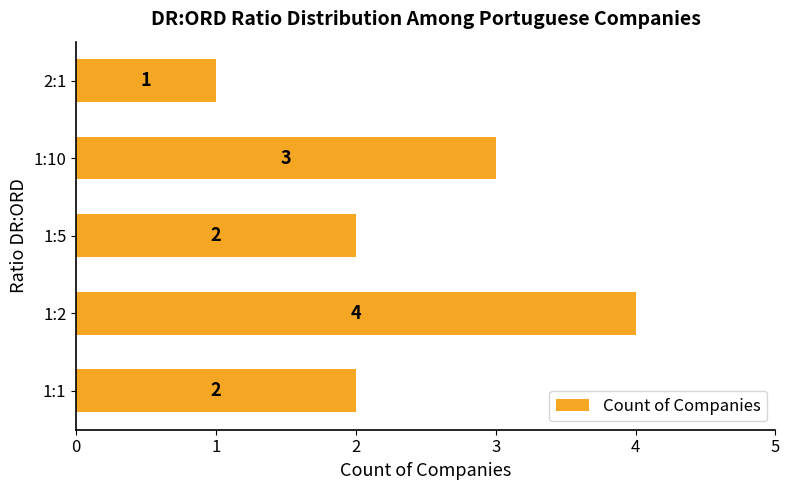

Approximately how many times larger is the value at 1:10 compared to 1:1?

1.5